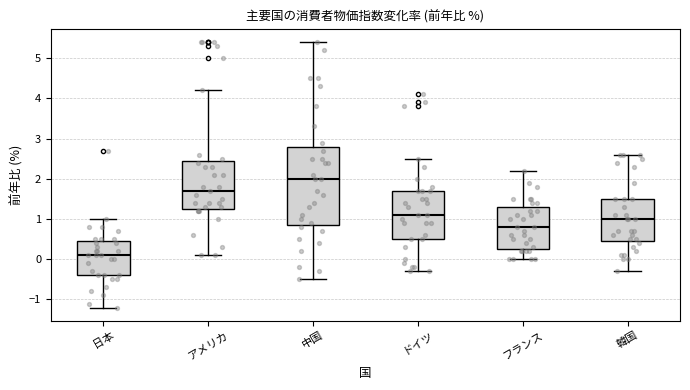

Where does the lower whisker of the box for 日本 end on the y-axis? The values are not printed on the chart, so give them approximately, as read against the axis.

-1.2